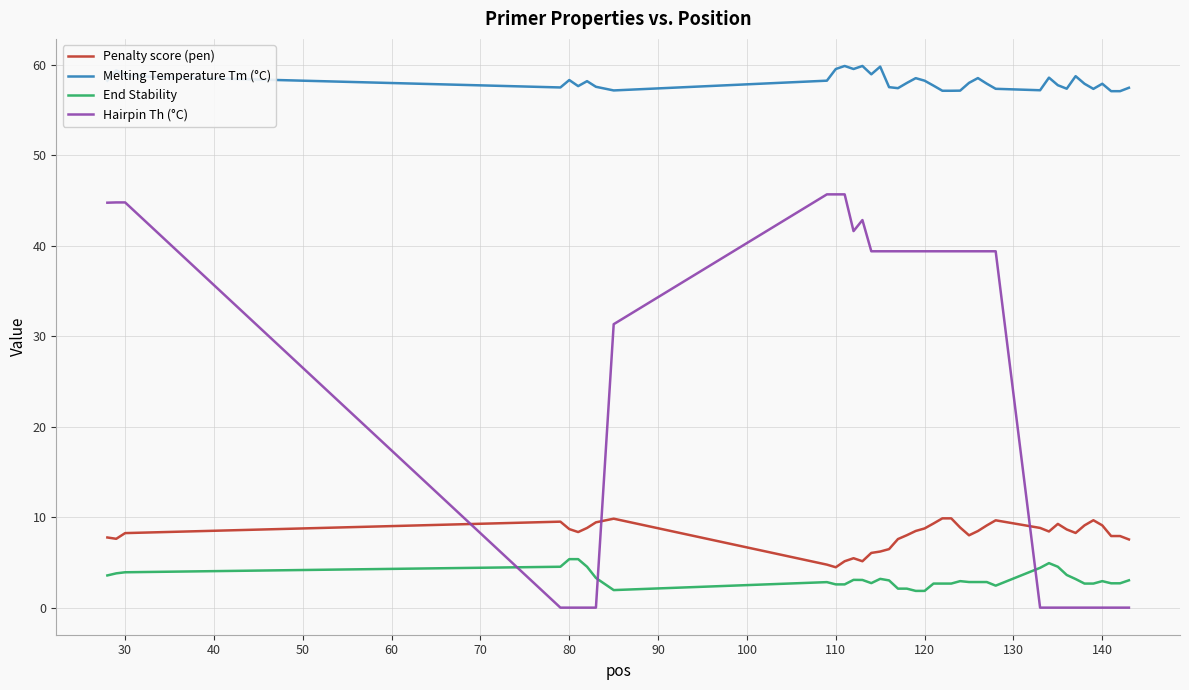

What is the difference between the second highest and minimum values in the Hairpin Th (°C) series?

45.7